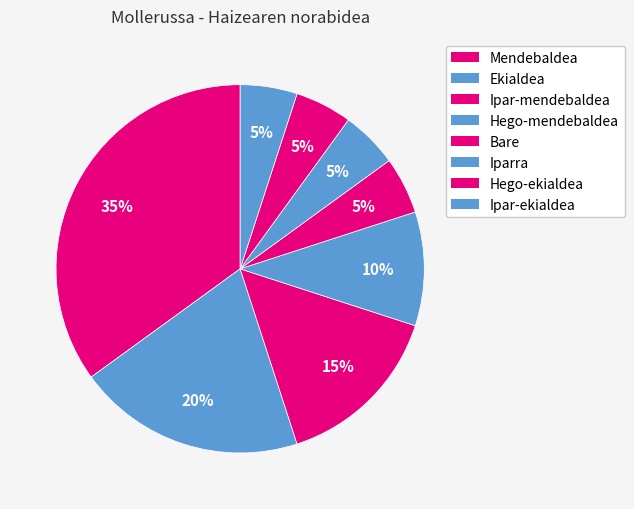

How many slices are in this pie chart?

8